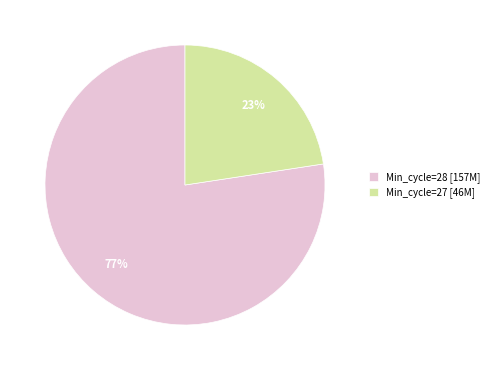

Which slice is the largest?

Min_cycle=28 [157M]